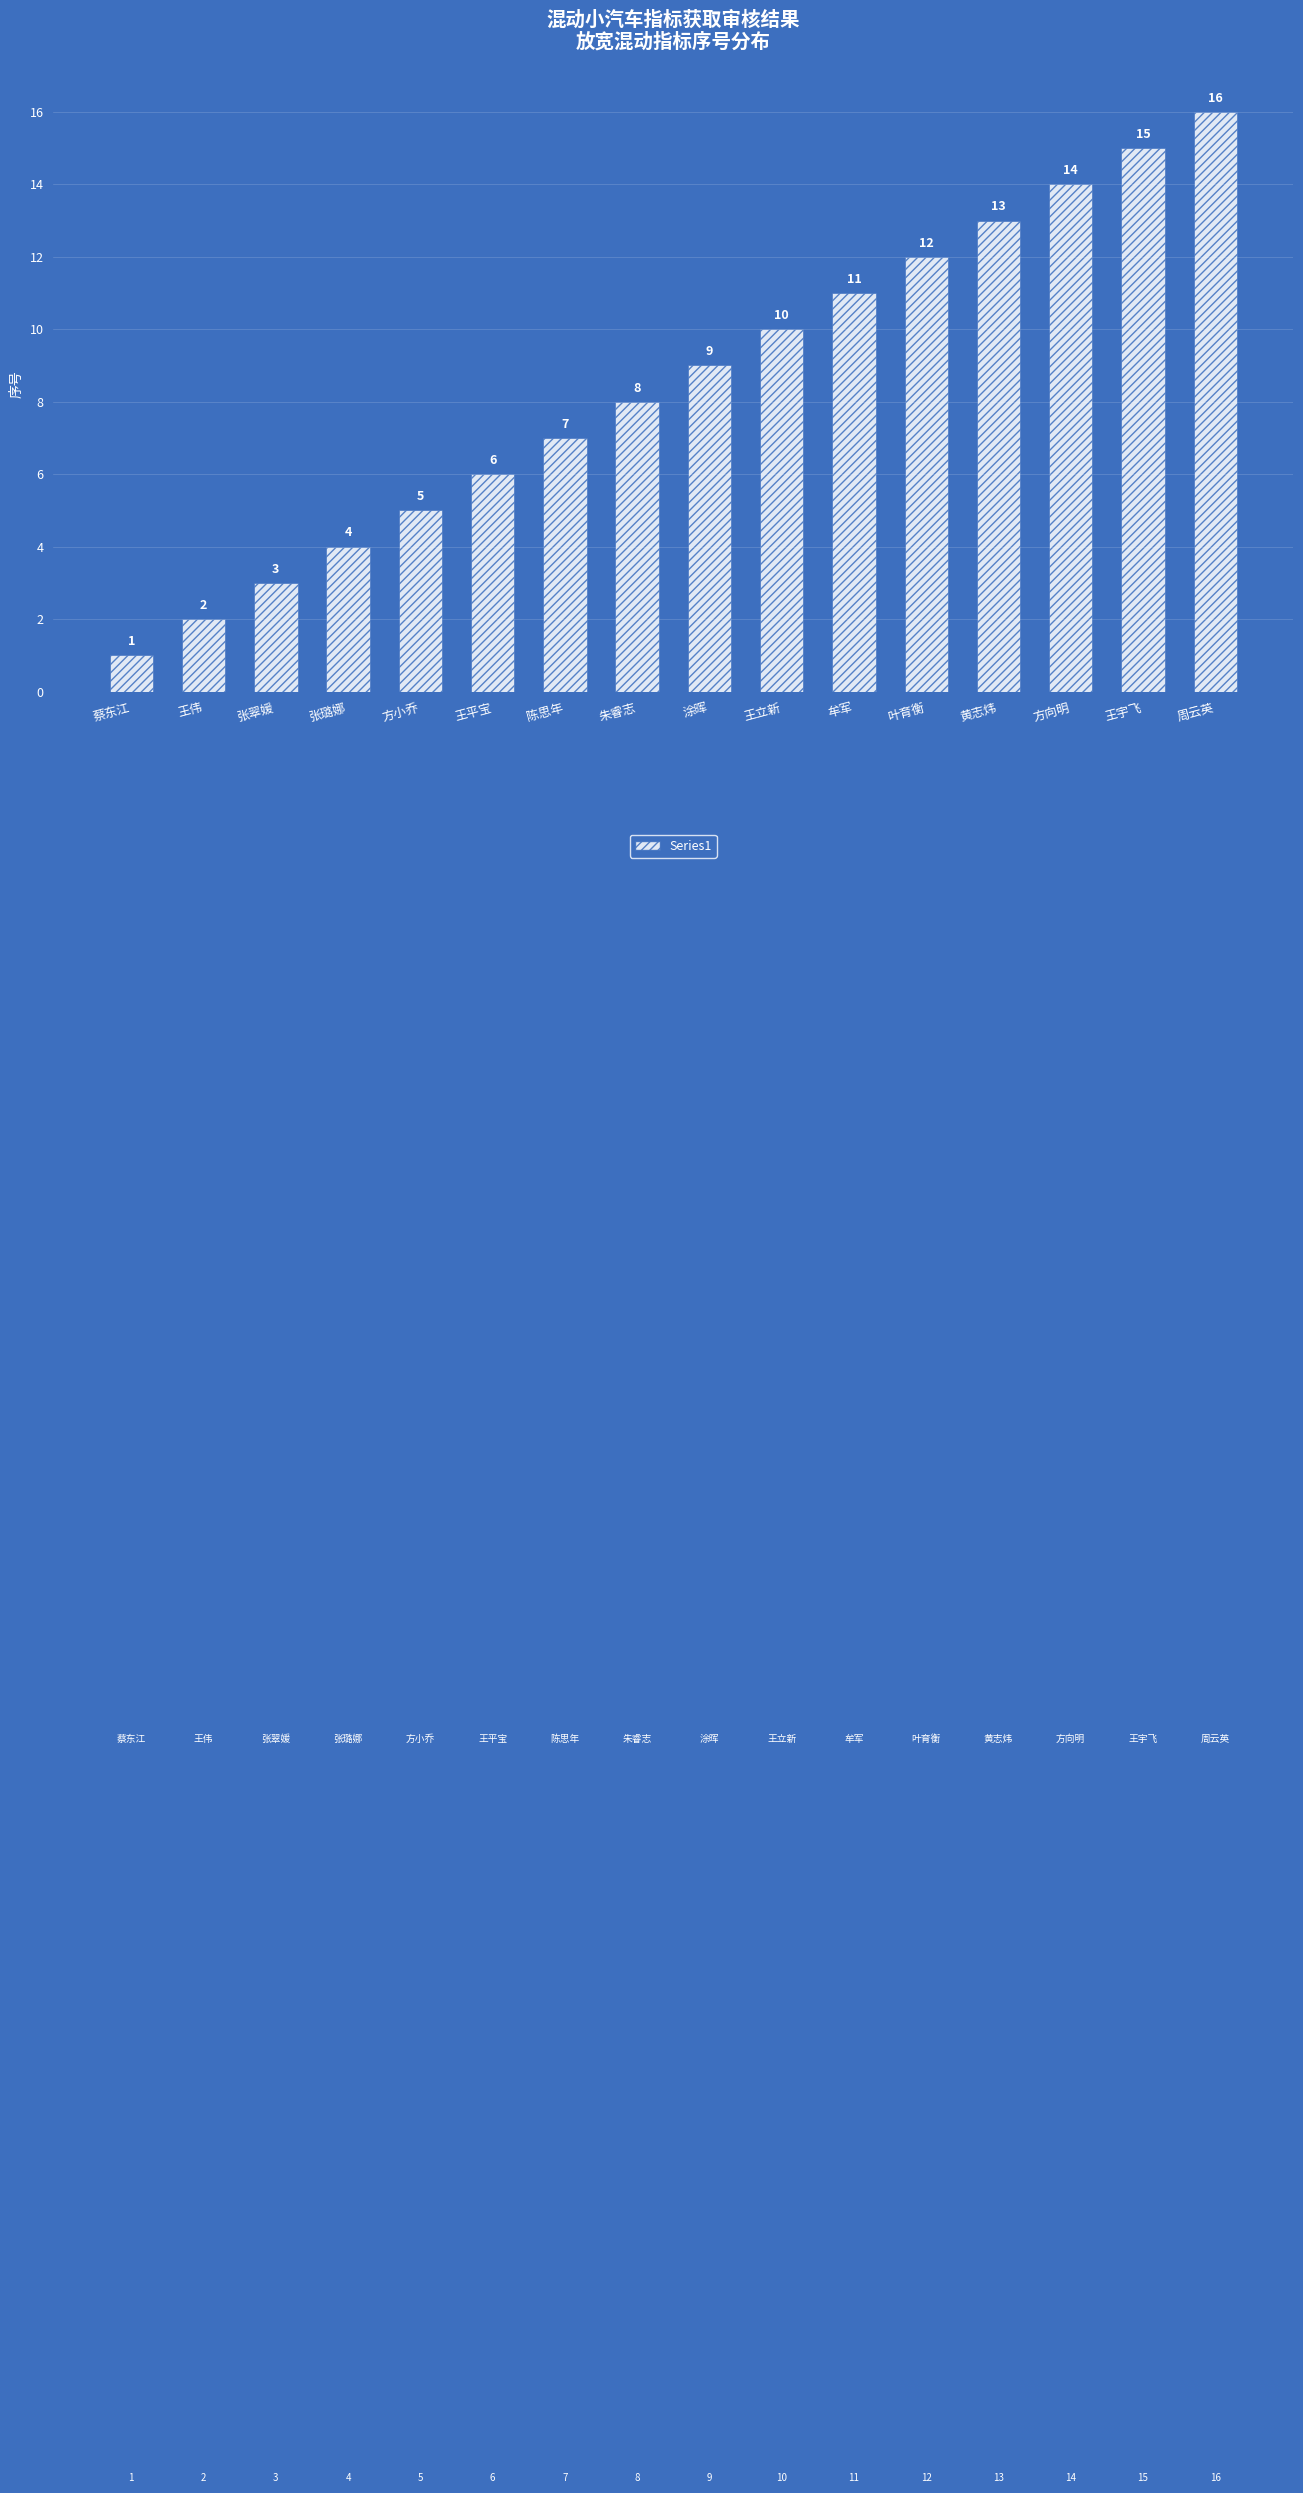

Reading left to right, transcribe all the data shown in this chart.

蔡东江=1	王伟=2	张翠媛=3	张璐娜=4	方小乔=5	王平宝=6	陈思年=7	朱睿志=8	涂晖=9	王立新=10	牟军=11	叶育衡=12	黄志炜=13	方向明=14	王宇飞=15	周云英=16